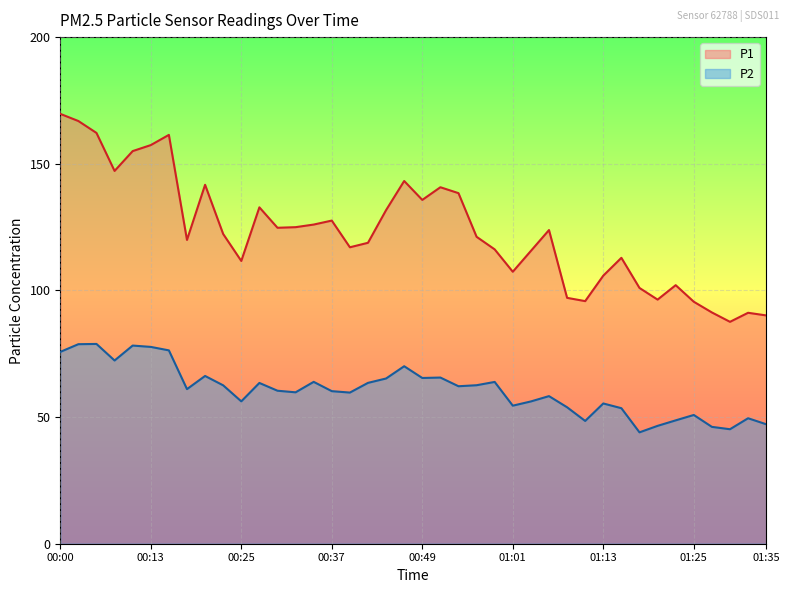

What position from the left is 00:08?

4